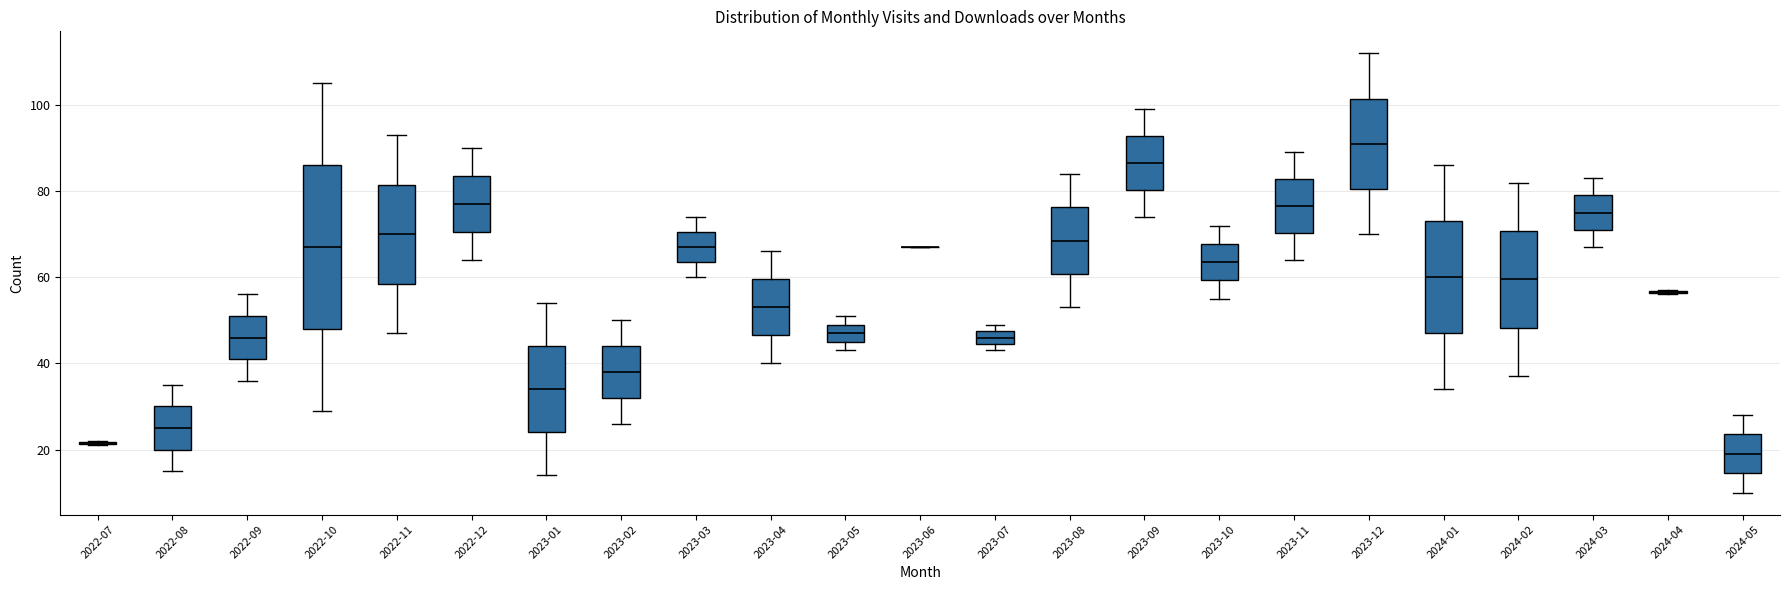

Reading left to right, transcribe this box plot: for each box, give where its median line is, the range the box spans, and where its two whiskers end, as read against the y-axis. The values are not printed on the chart, so give them approximately, as read against the axis.

2022-07: box collapsed to a line at 22, whiskers 22 to 22
2022-08: median 26, box 20 to 30, whiskers 16 to 36
2022-09: median 46, box 42 to 52, whiskers 36 to 56
2022-10: median 68, box 48 to 86, whiskers 30 to 106
2022-11: median 70, box 58 to 82, whiskers 48 to 94
2022-12: median 78, box 70 to 84, whiskers 64 to 90
2023-01: median 34, box 24 to 44, whiskers 14 to 54
2023-02: median 38, box 32 to 44, whiskers 26 to 50
2023-03: median 68, box 64 to 70, whiskers 60 to 74
2023-04: median 54, box 46 to 60, whiskers 40 to 66
2023-05: median 48, box 46 to 50, whiskers 44 to 52
2023-06: box collapsed to a line at 68, whiskers 68 to 68
2023-07: median 46, box 44 to 48, whiskers 44 (just below the box's lower edge) to 50
2023-08: median 68, box 60 to 76, whiskers 54 to 84
2023-09: median 86, box 80 to 92, whiskers 74 to 100
2023-10: median 64, box 60 to 68, whiskers 56 to 72
2023-11: median 76, box 70 to 82, whiskers 64 to 90
2023-12: median 92, box 80 to 102, whiskers 70 to 112
2024-01: median 60, box 48 to 74, whiskers 34 to 86
2024-02: median 60, box 48 to 70, whiskers 38 to 82
2024-03: median 76, box 72 to 80, whiskers 68 to 84
2024-04: box collapsed to a line at 56, whiskers 56 to 58
2024-05: median 20, box 14 to 24, whiskers 10 to 28